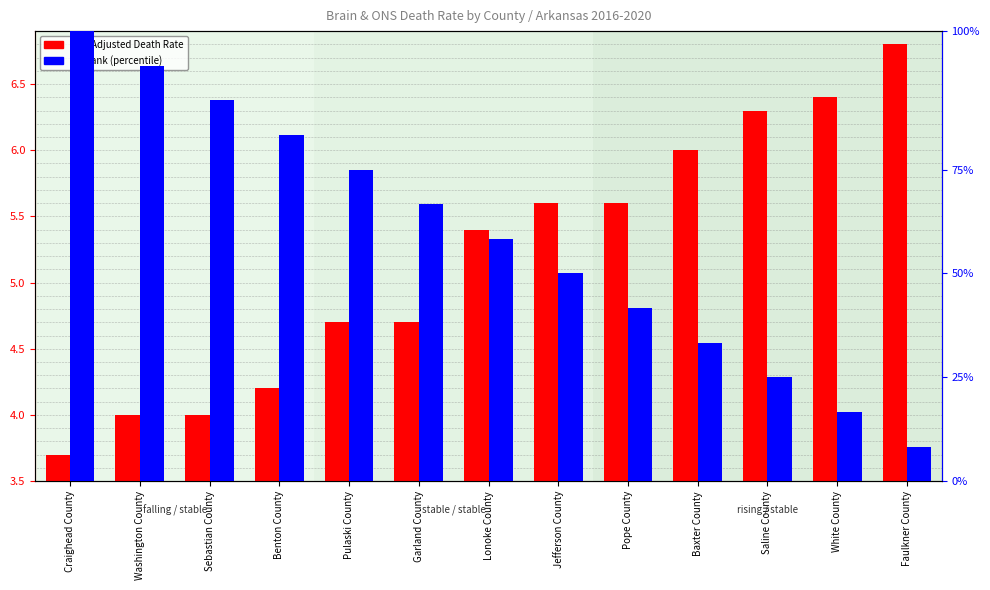

Which series has the largest range (max minus min)?

CI*Rank